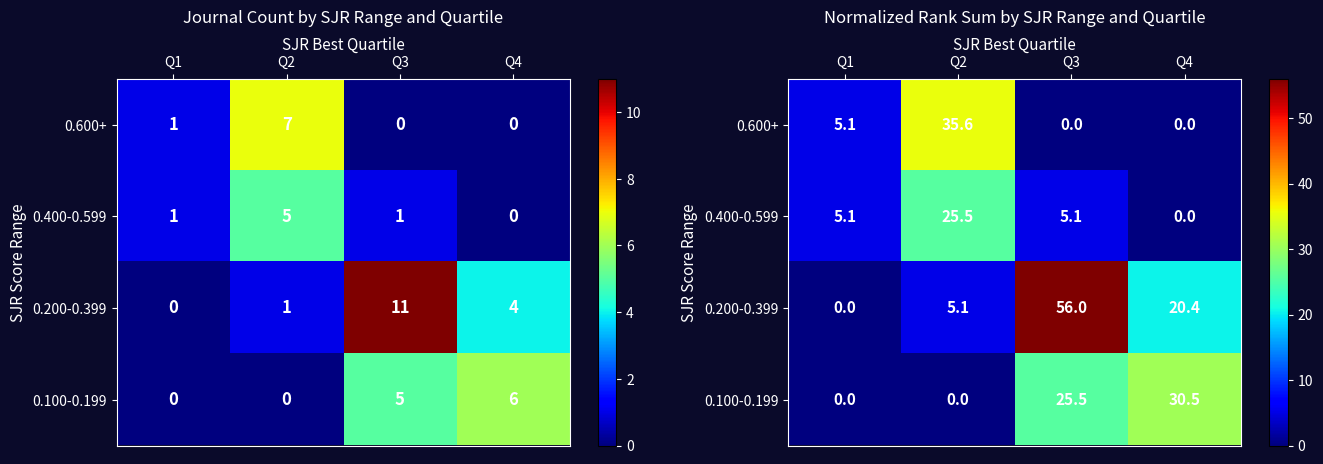

How many values in the 0.600+ series exceed 5?

2